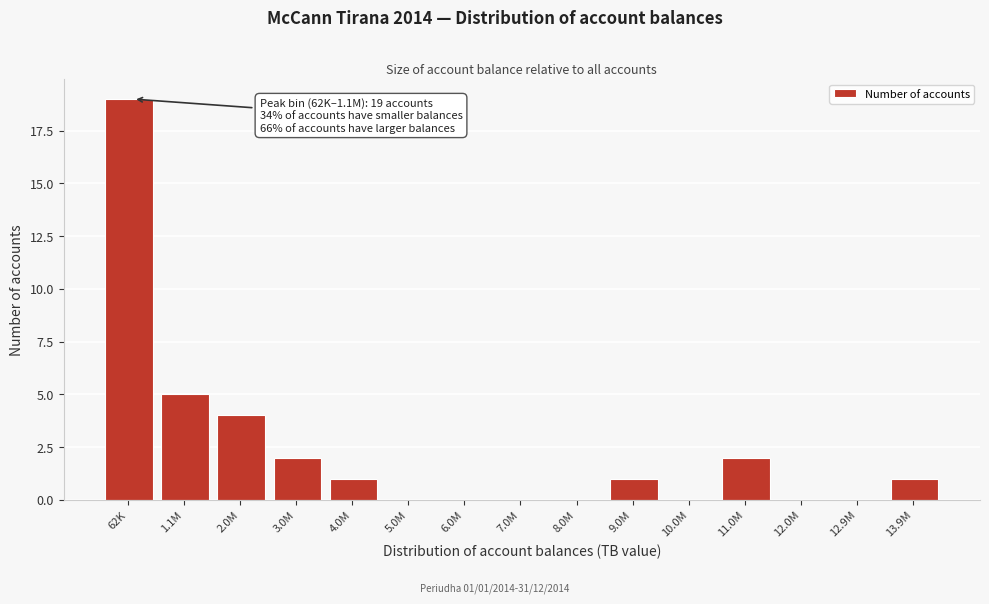

Reading left to right, extract all data points from this chart.

62K=19	1.1M=5	2.0M=4	3.0M=2	4.0M=1	5.0M=0	6.0M=0	7.0M=0	8.0M=0	9.0M=1	10.0M=0	11.0M=2	12.0M=0	12.9M=0	13.9M=1